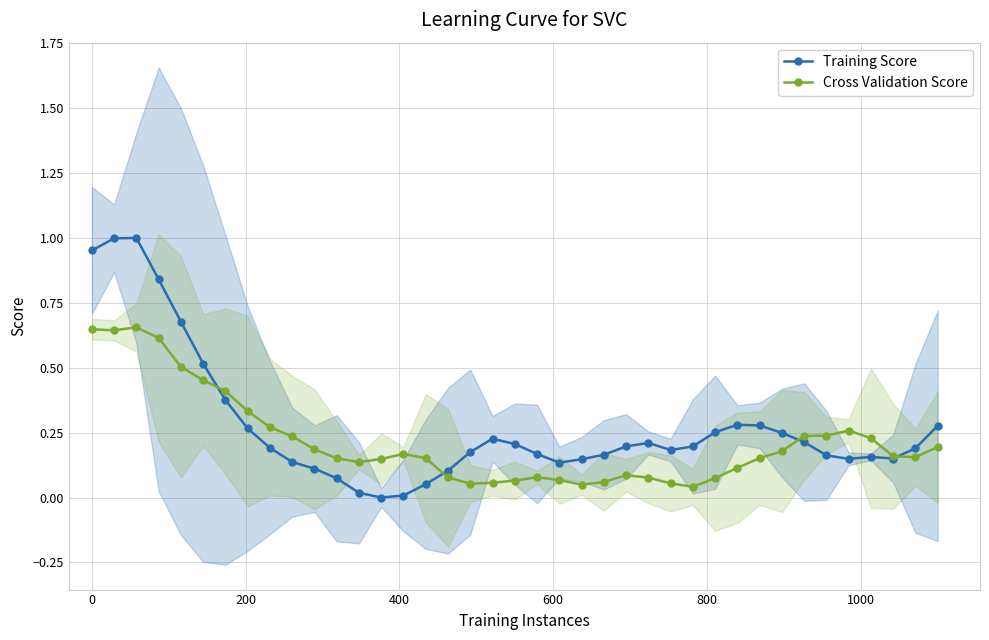

How many intersections are there between Training Score and Cross Validation Score?

4